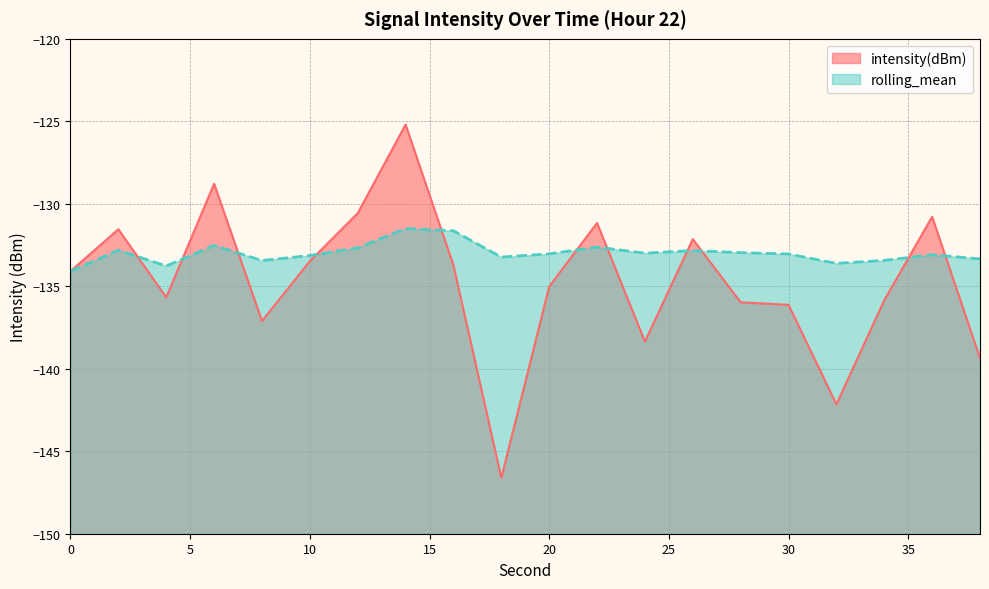

How many times do rolling_mean and intensity(dBm) cross each other?

11